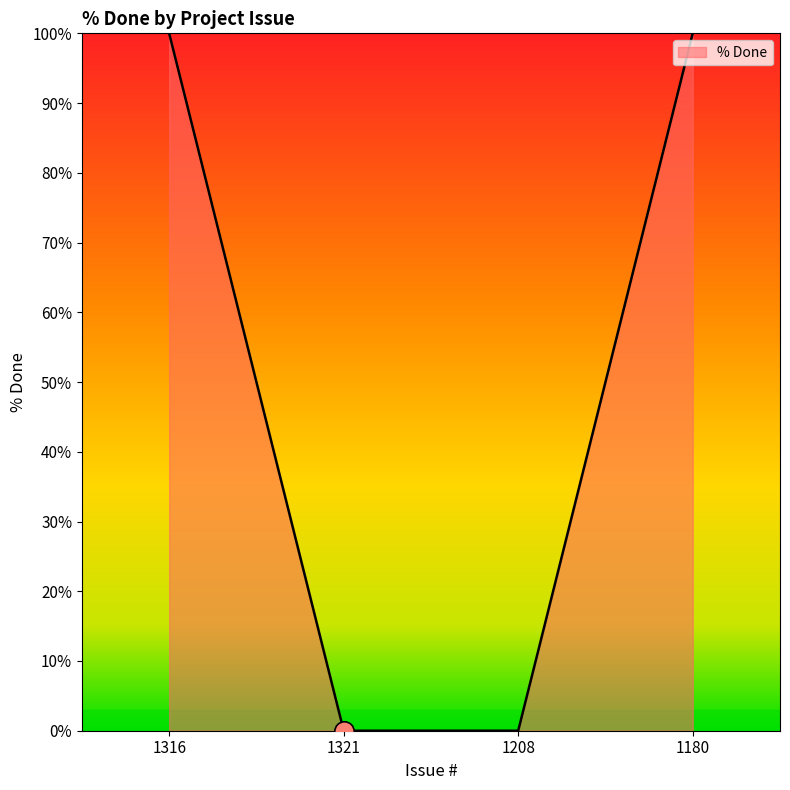

Reading left to right, extract all data points from this chart.

100	0	0	100